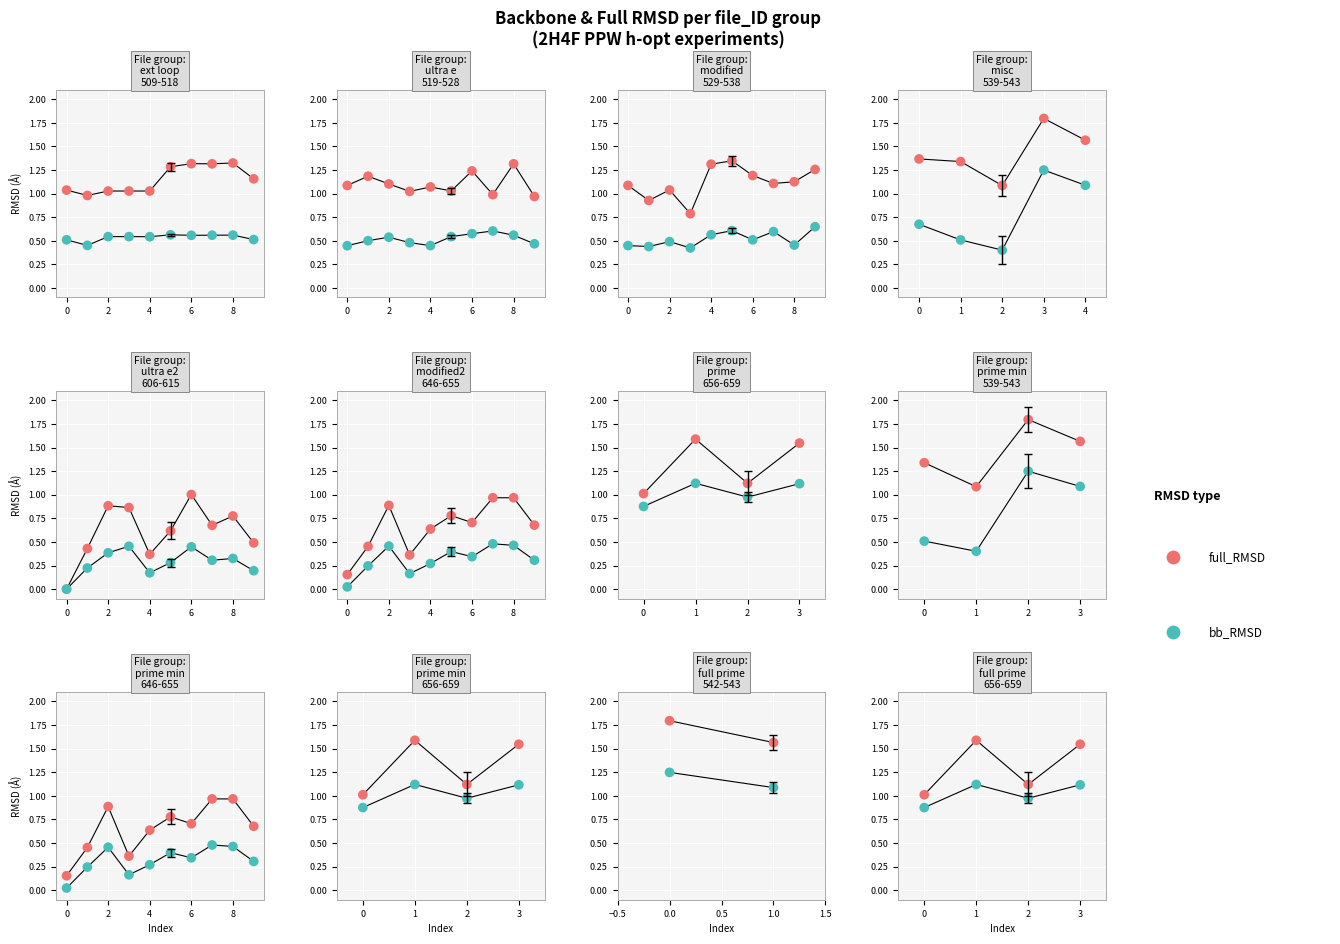

Which series has the largest total across all categories?

full_RMSD